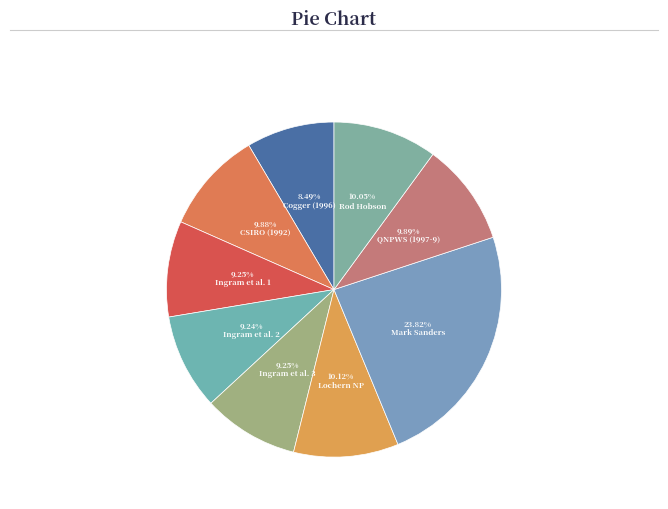

What is the smallest slice in the pie chart?

Cogger (1996)